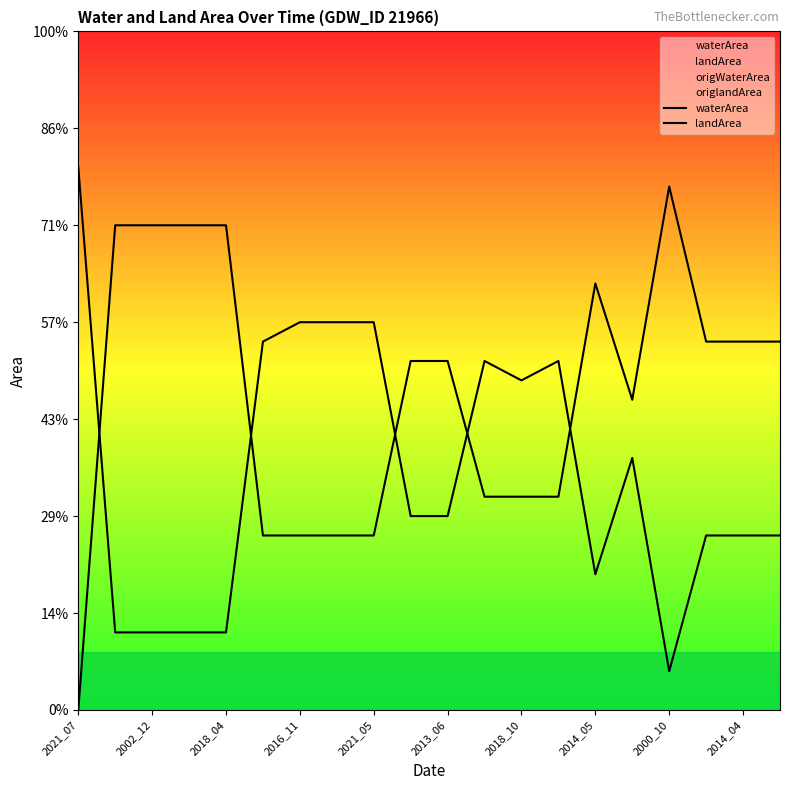

At which category is the sum across all series the highest?

2016_11